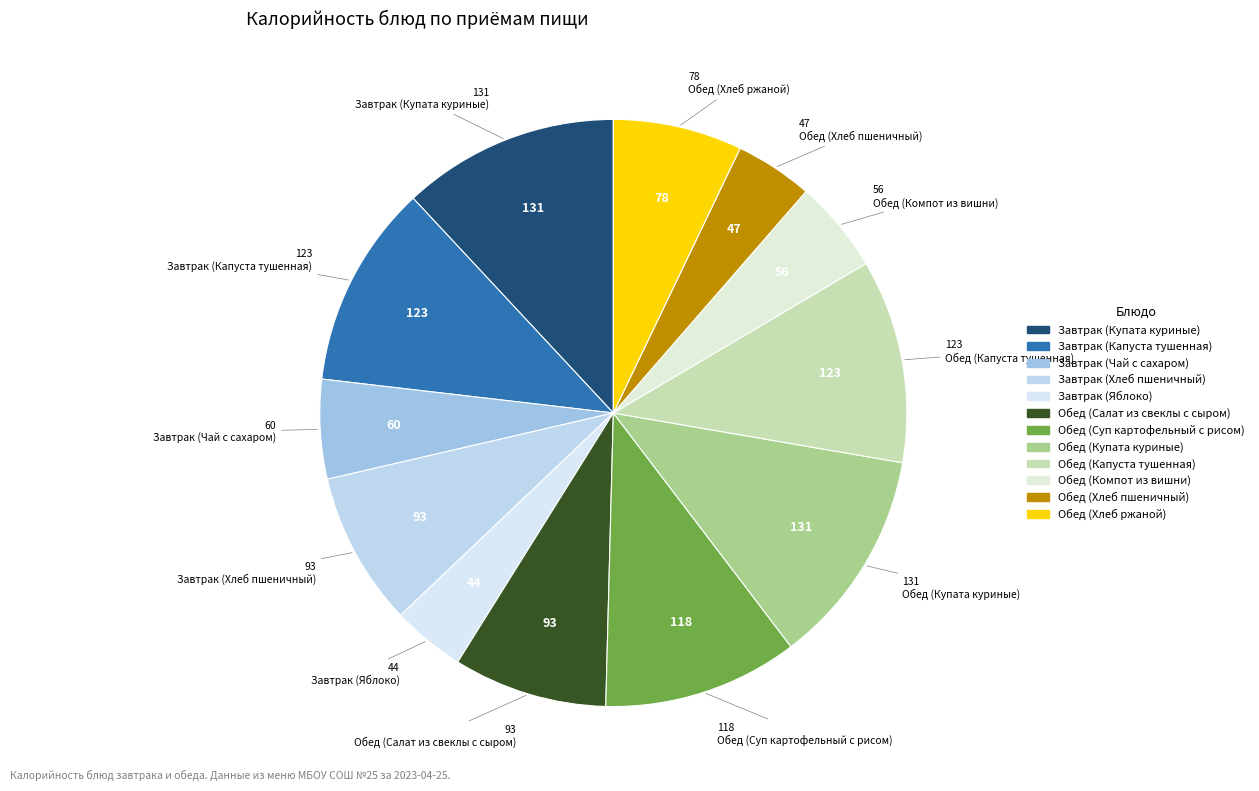

Count the number of slices in the pie.

12